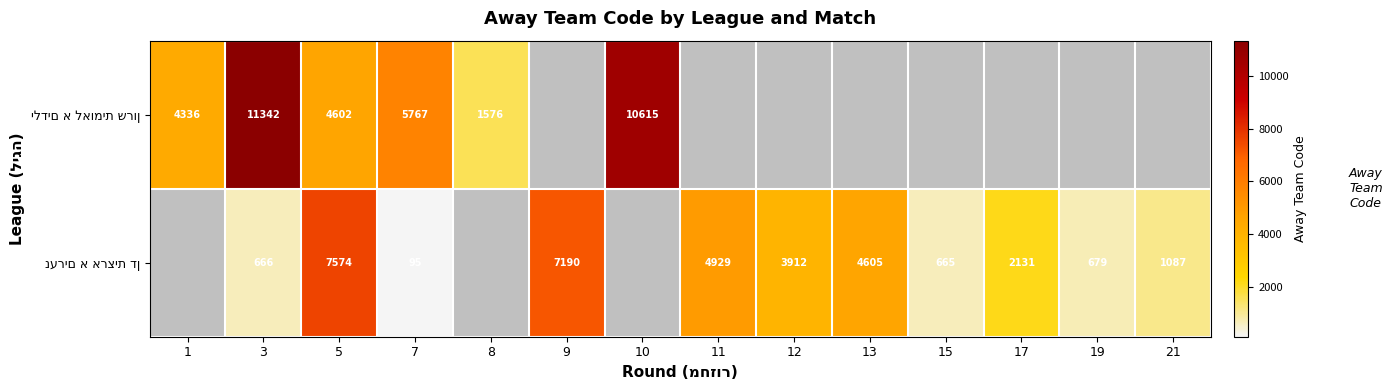

Is it true that row_1 equals 1087.0 at 21?

True